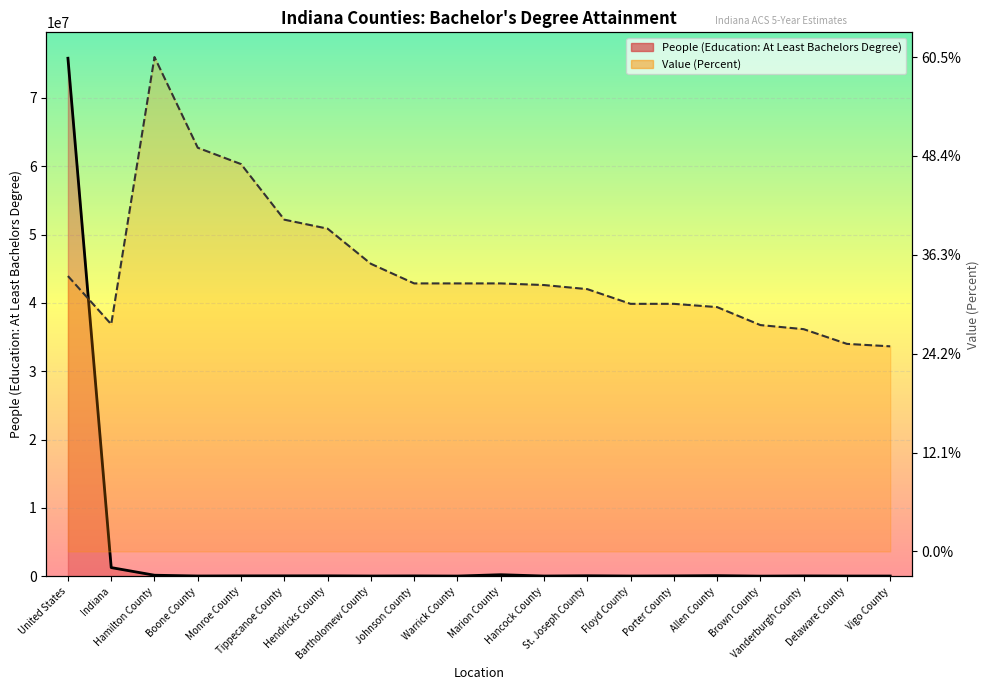

Is the value of Value (Percent) at Marion County greater than the value of People (Education: At Least Bachelors Degree) at Vanderburgh County?

Yes